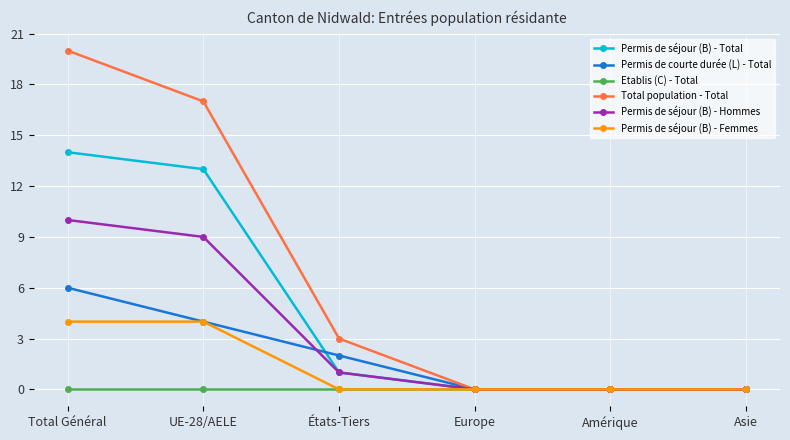

Which category has the highest value in the Permis de courte durée (L) - Total series?

Total Général